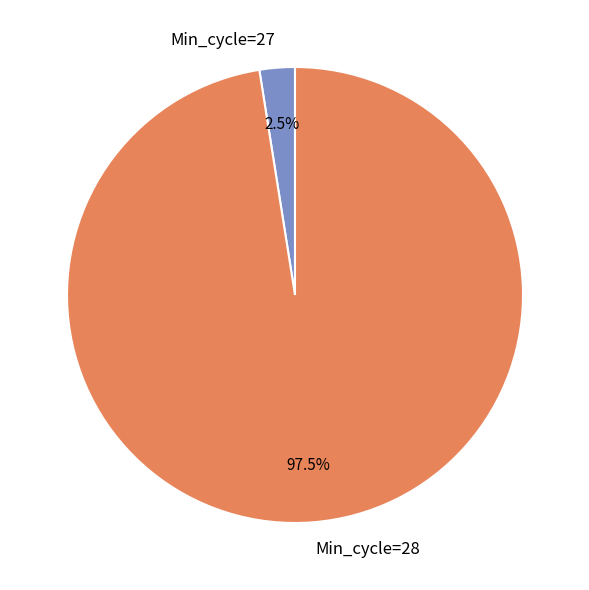

Between Min_cycle=27 and Min_cycle=28, which is larger?

Min_cycle=28